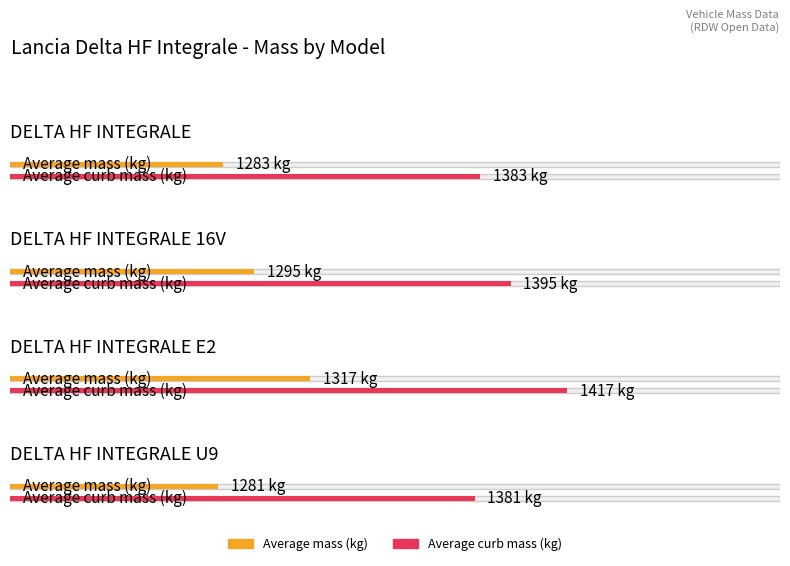

True or false: Average mass (kg) has a value of 1811 at DELTA HF INTEGRALE E2.

False